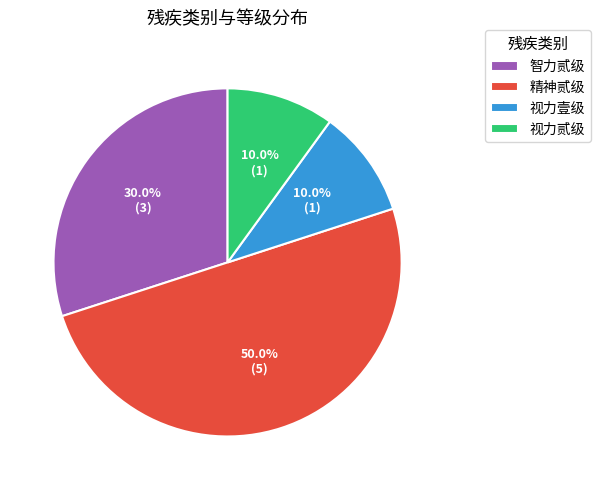

The 视力壹级 slice represents 10% of the pie. True or false?

True